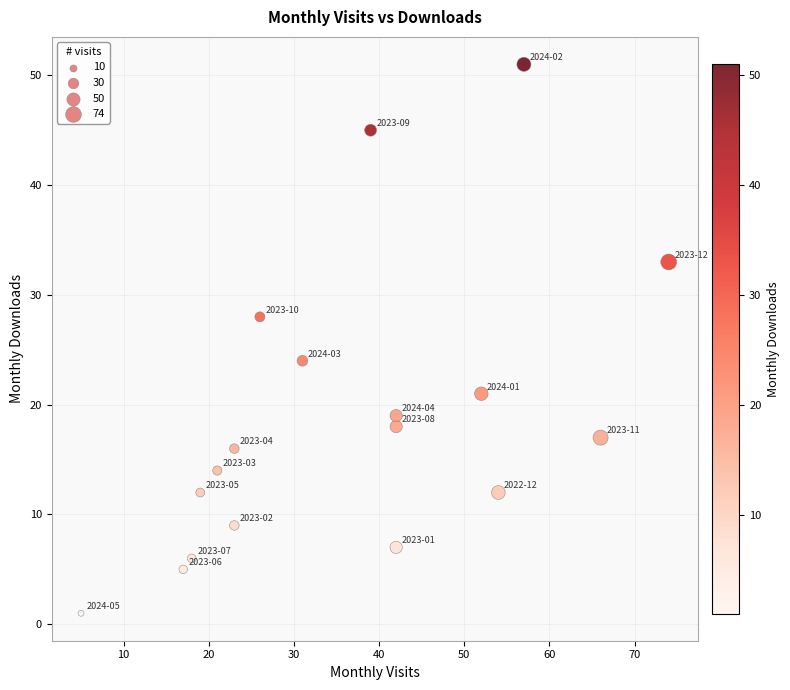

What is the range of Y values (max minus min)?

50